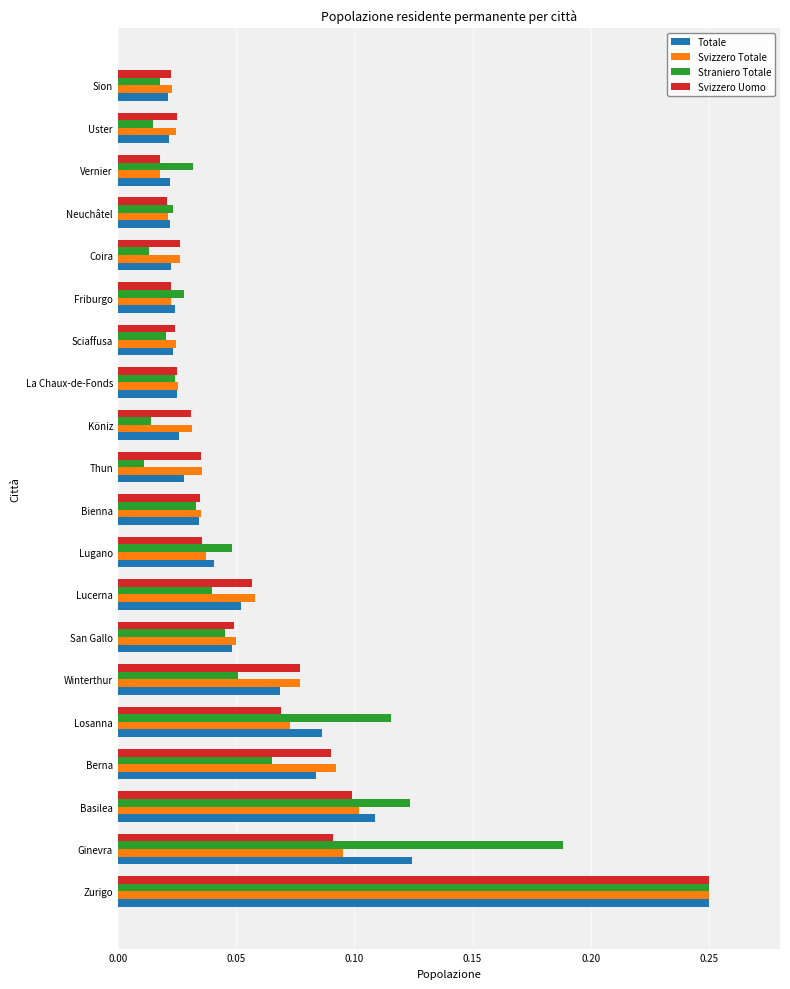

Which label corresponds to the largest value in the chart?

Zurigo